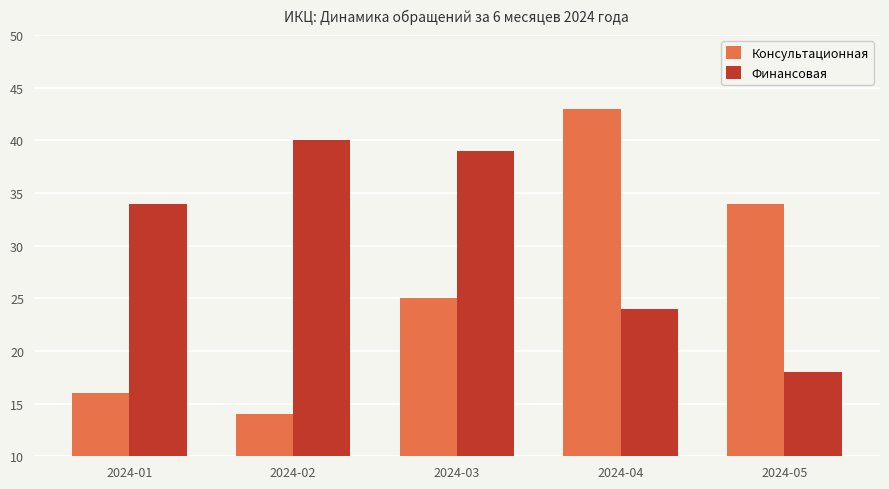

At which label does Финансовая reach its peak?

2024-02